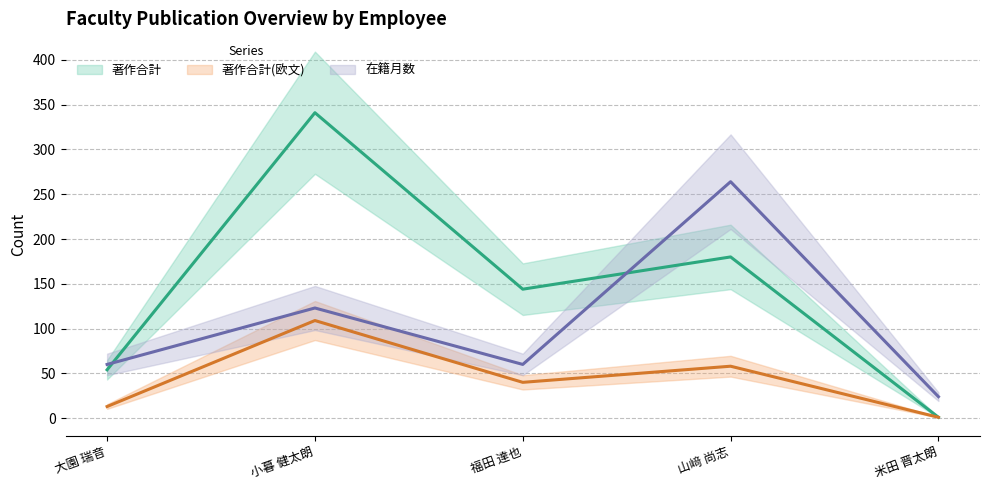

How many lines are shown in the chart?

3